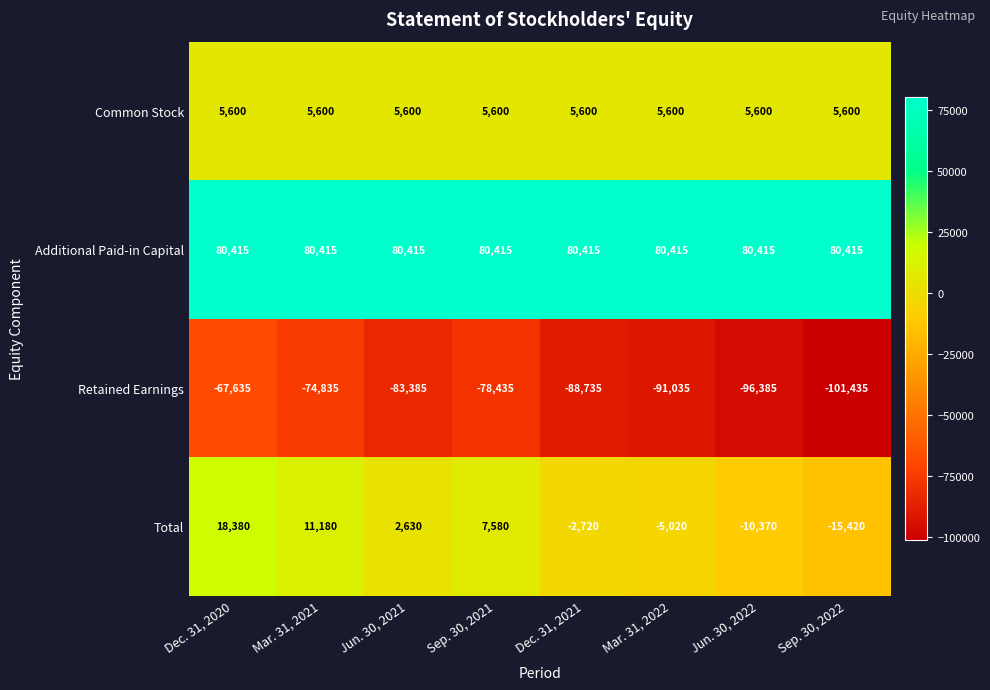

The value of Total at Mar. 31, 2021 is 15137. True or false?

False